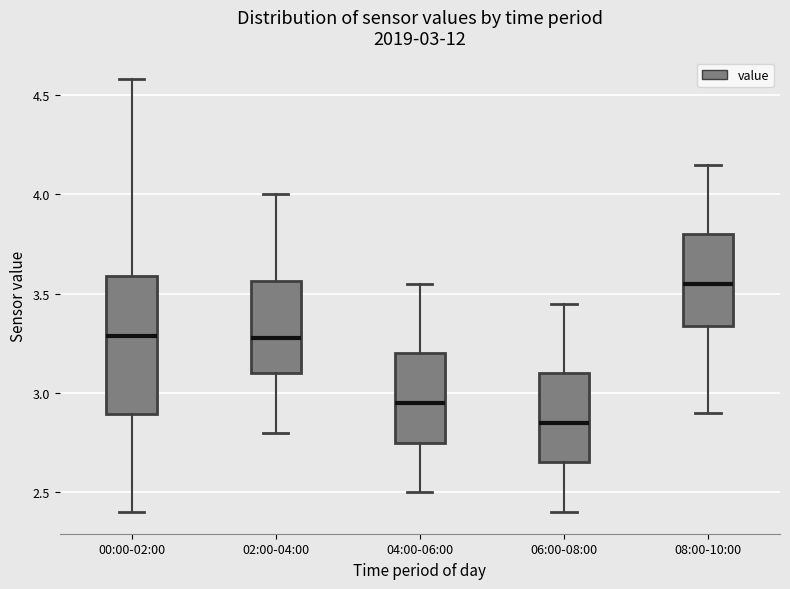

Which box has the lowest median line?

06:00-08:00